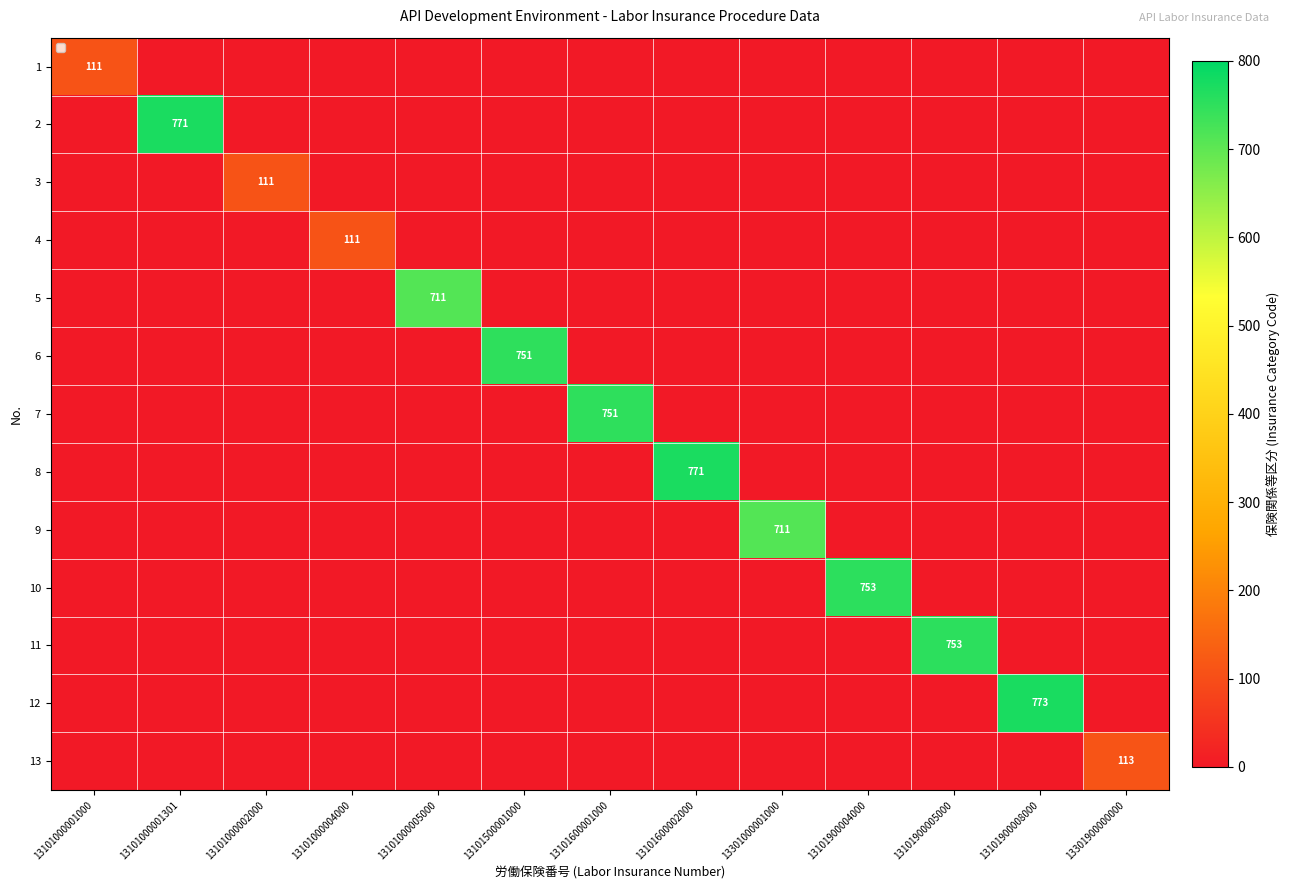

The 9 series shows 152 at 13301000001000. True or false?

False